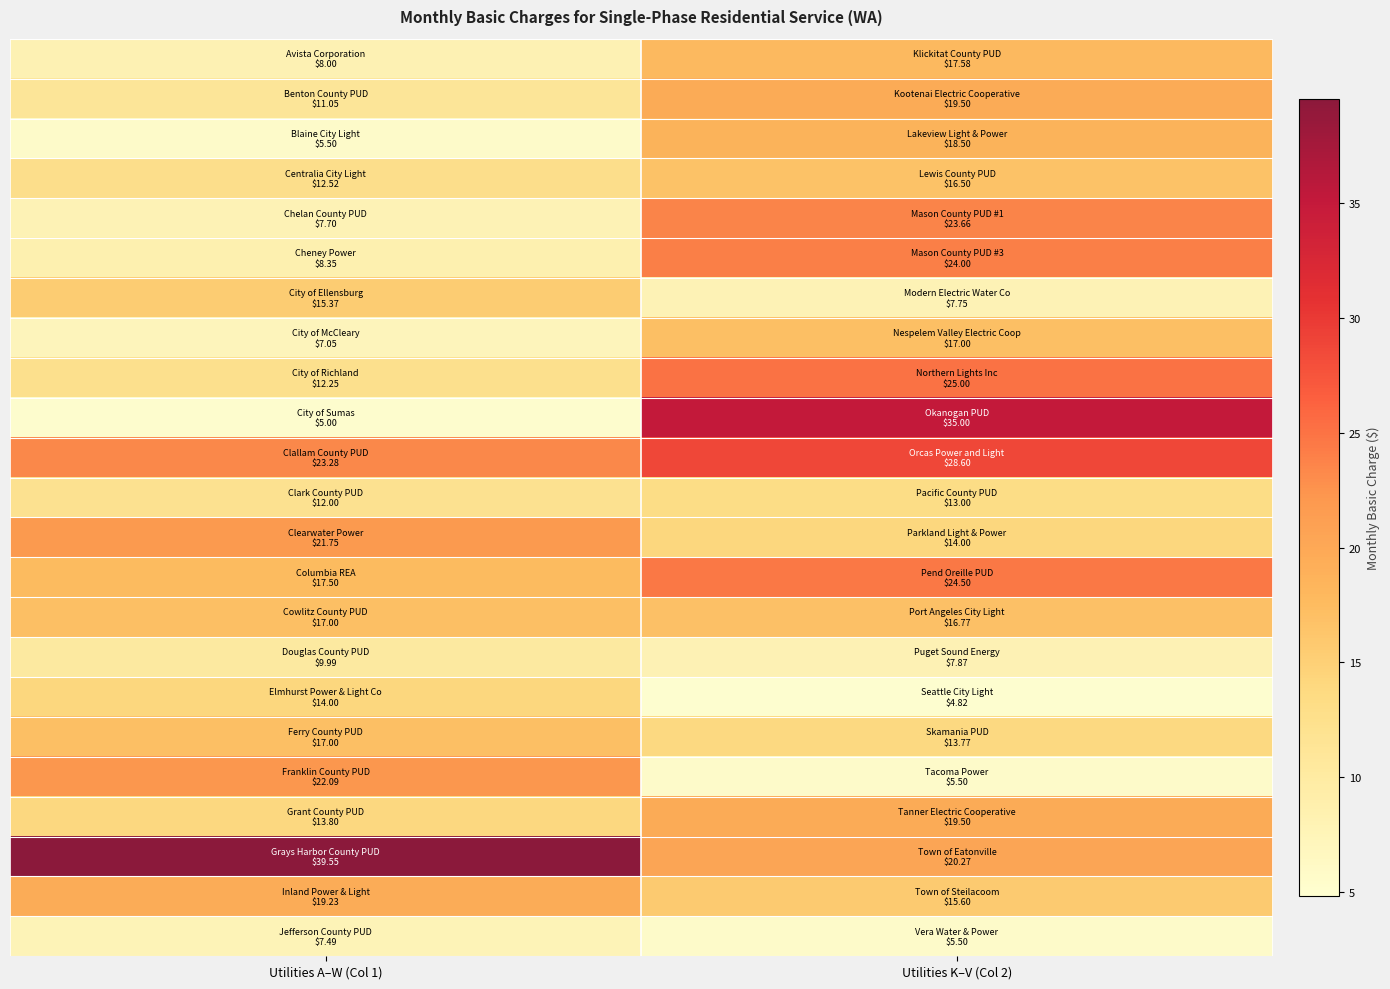

At which category is the sum across all series the highest?

Utilities K–V (Col 2)